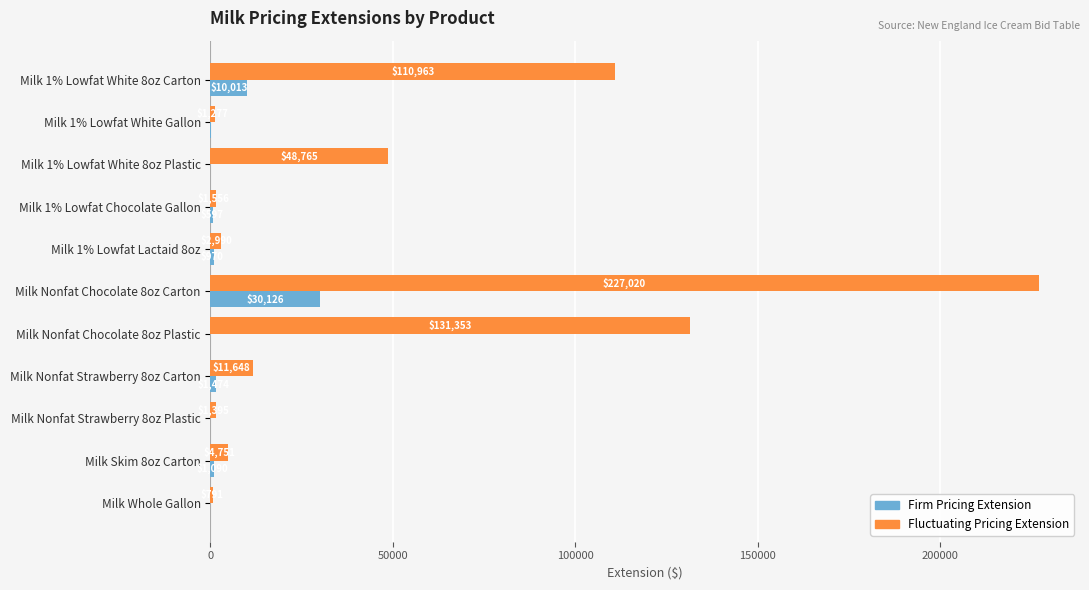

At which category is the sum across all series the highest?

Milk Nonfat Chocolate 8oz Carton